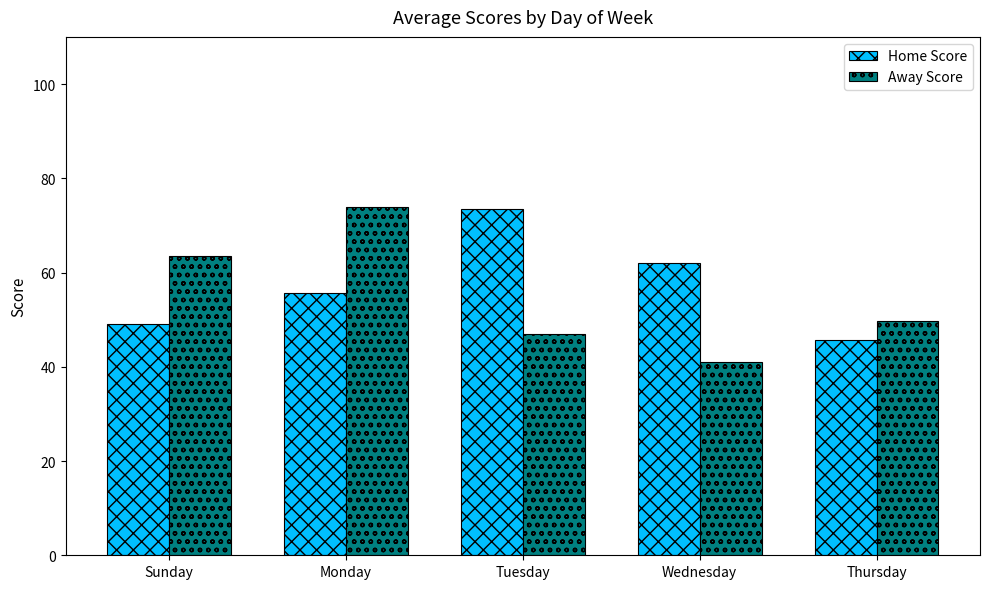

What are all the series names shown in the legend?

Home Score, Away Score